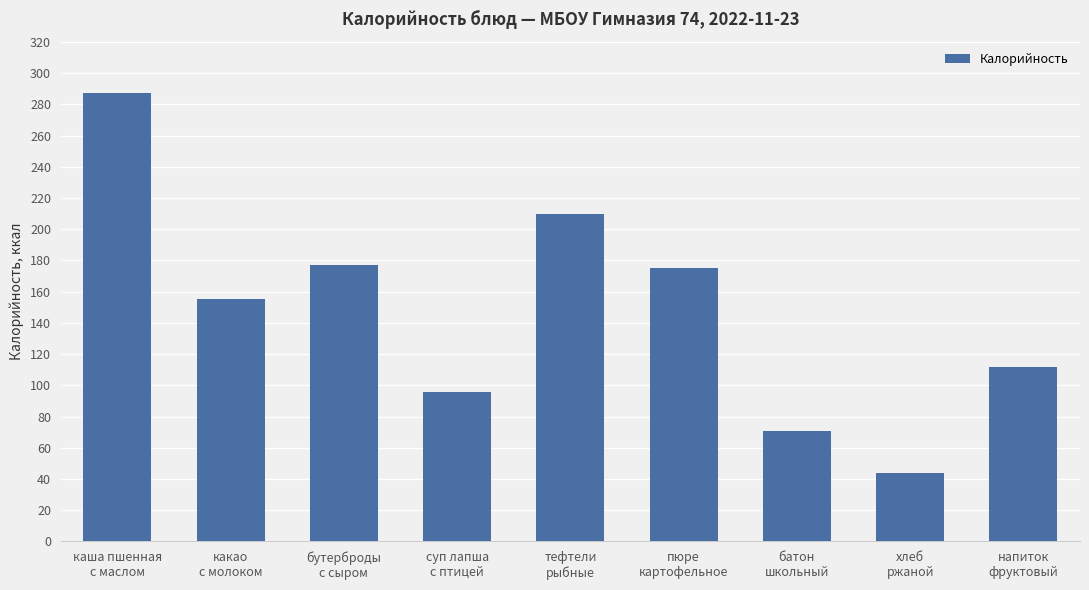

What is the maximum value shown in the chart?

287